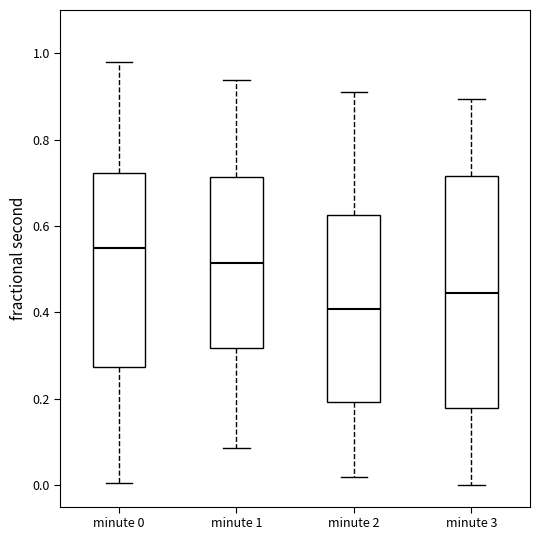

Which box's median line is the lowest?

minute 2